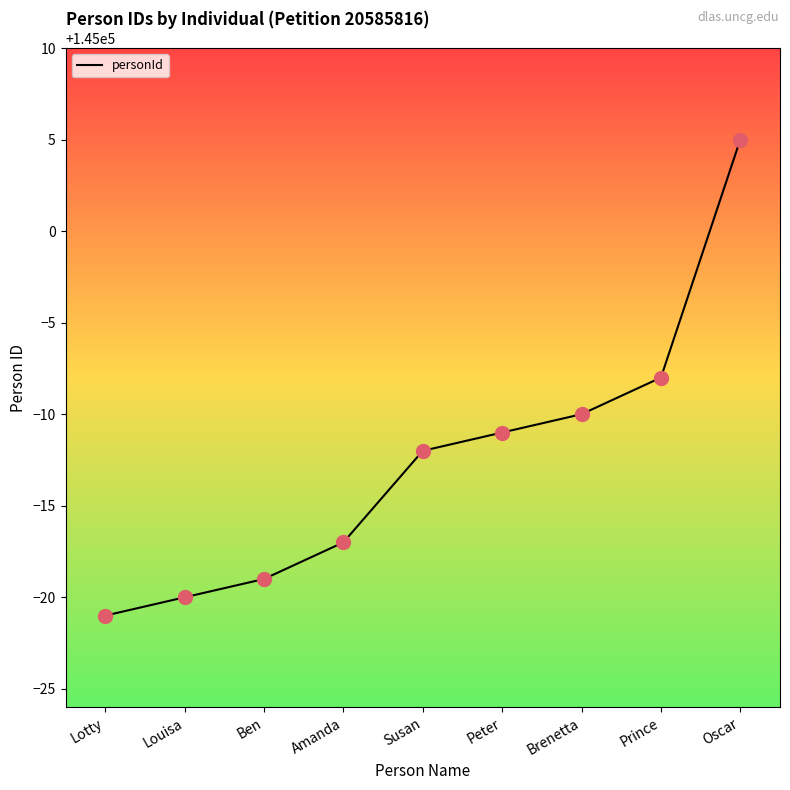

What is the change in value from Louisa to Amanda?

+3